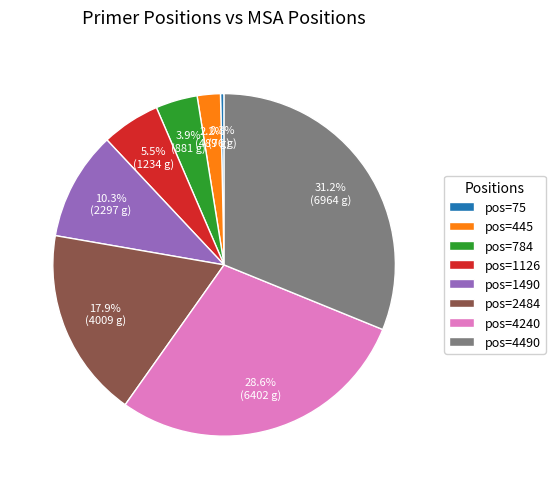

Between pos=75 and pos=445, which is larger?

pos=445